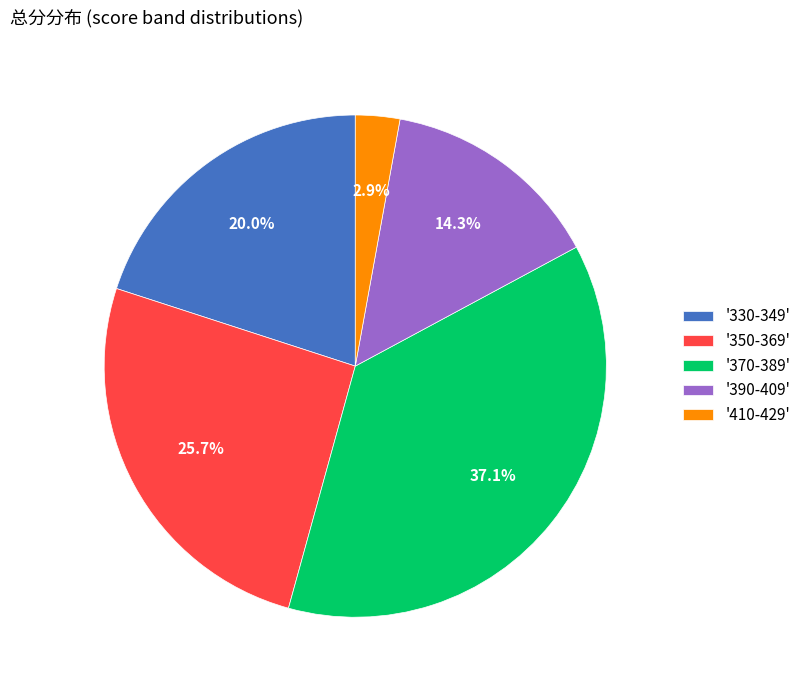

Which category has the biggest portion of the pie?

'370-389'